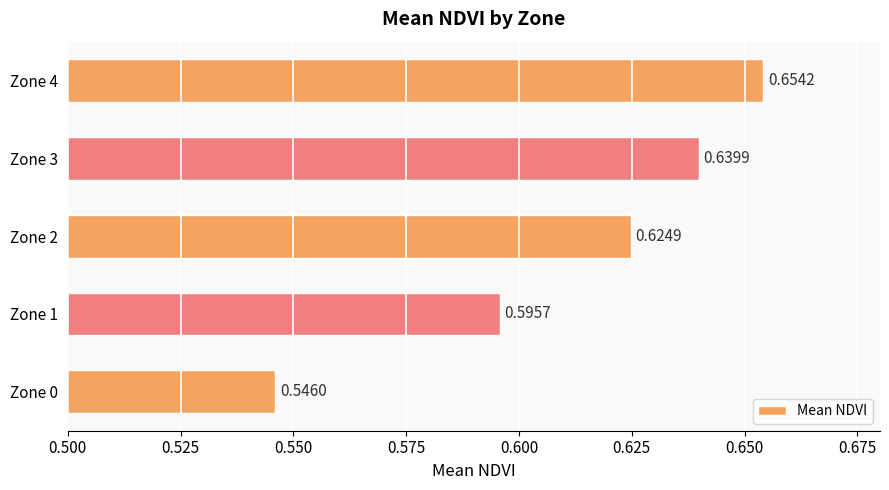

Between Zone 3 and Zone 1, which is larger?

Zone 3